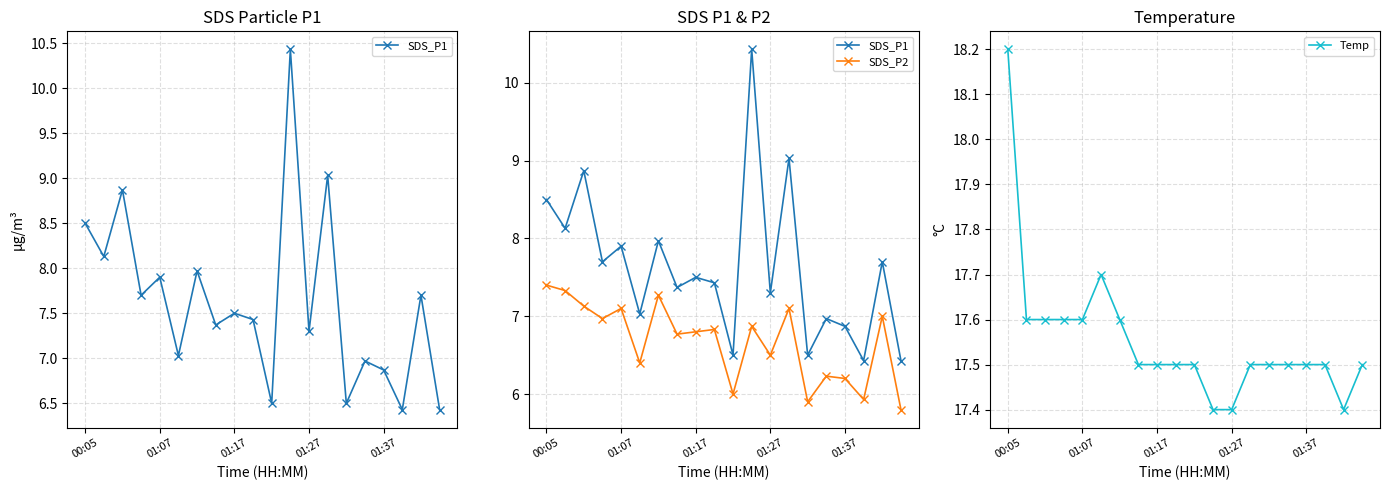

How many Temp values are between 17 and 18?

19